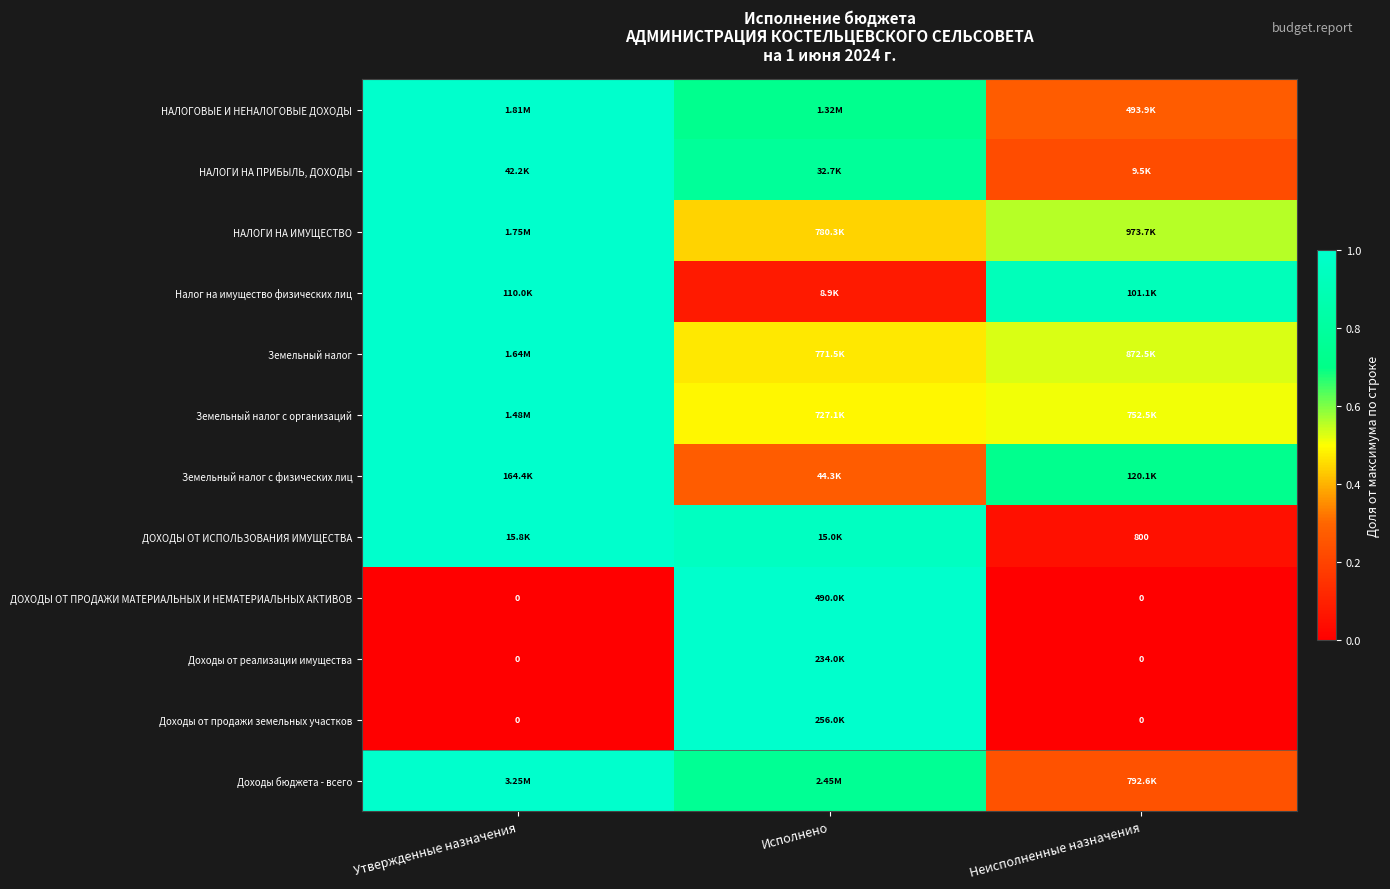

What is the difference between the Доходы бюджета - всего values at Утвержденные назначения and Неисполненные назначения?

0.8